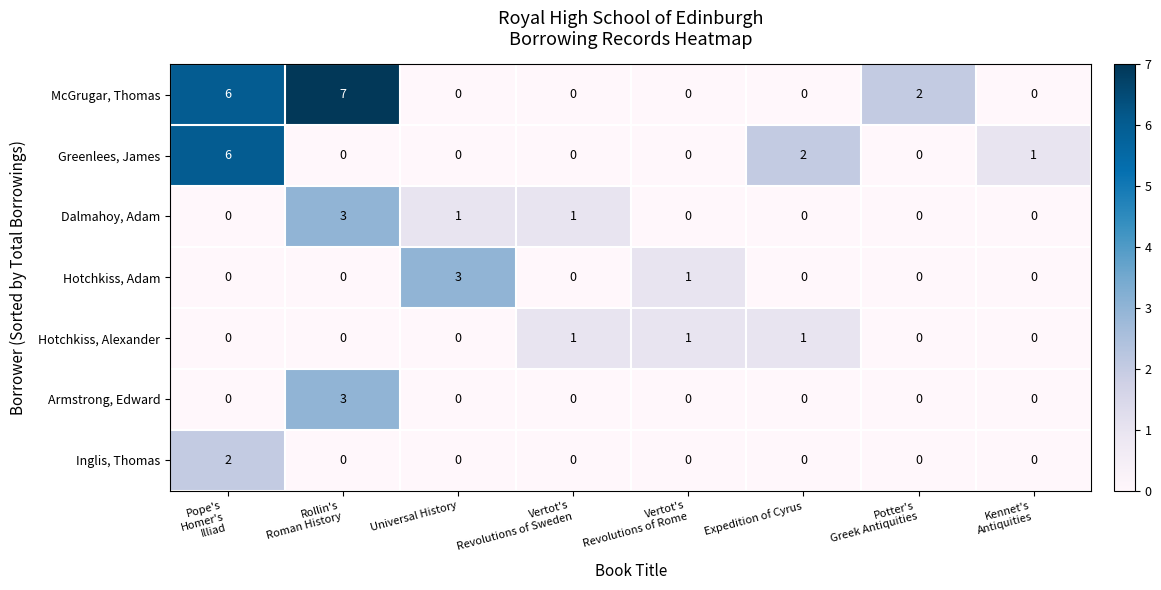

The value of Armstrong, Edward at Expedition of Cyrus is -1. True or false?

False